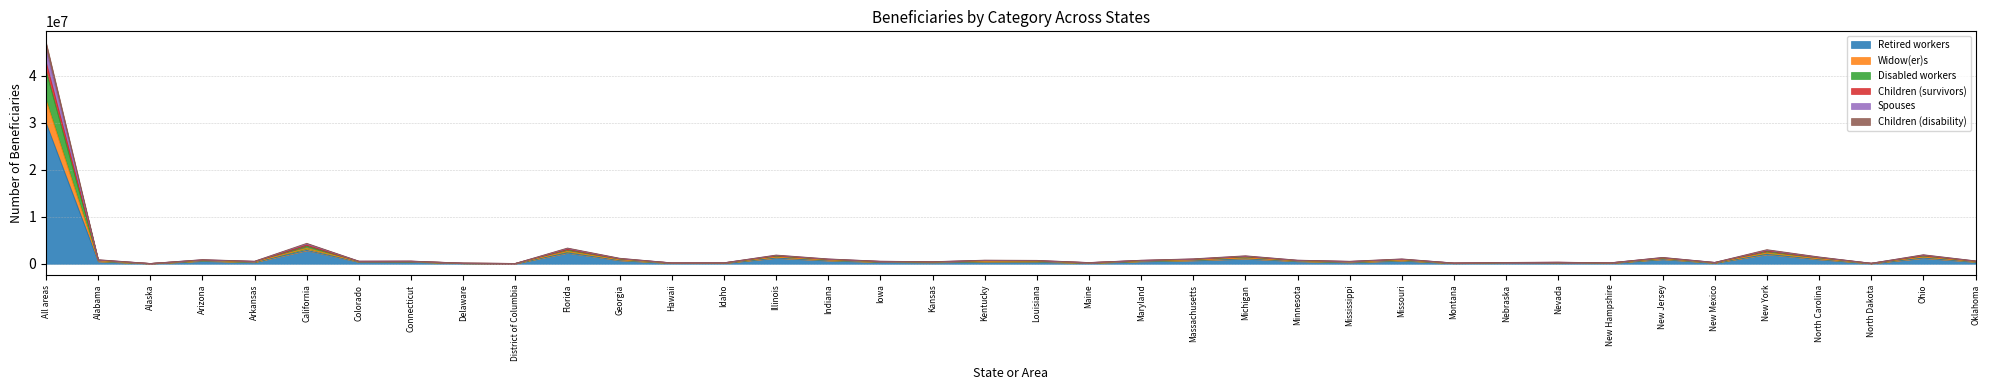

Which category has the lowest value across all series?

Alaska